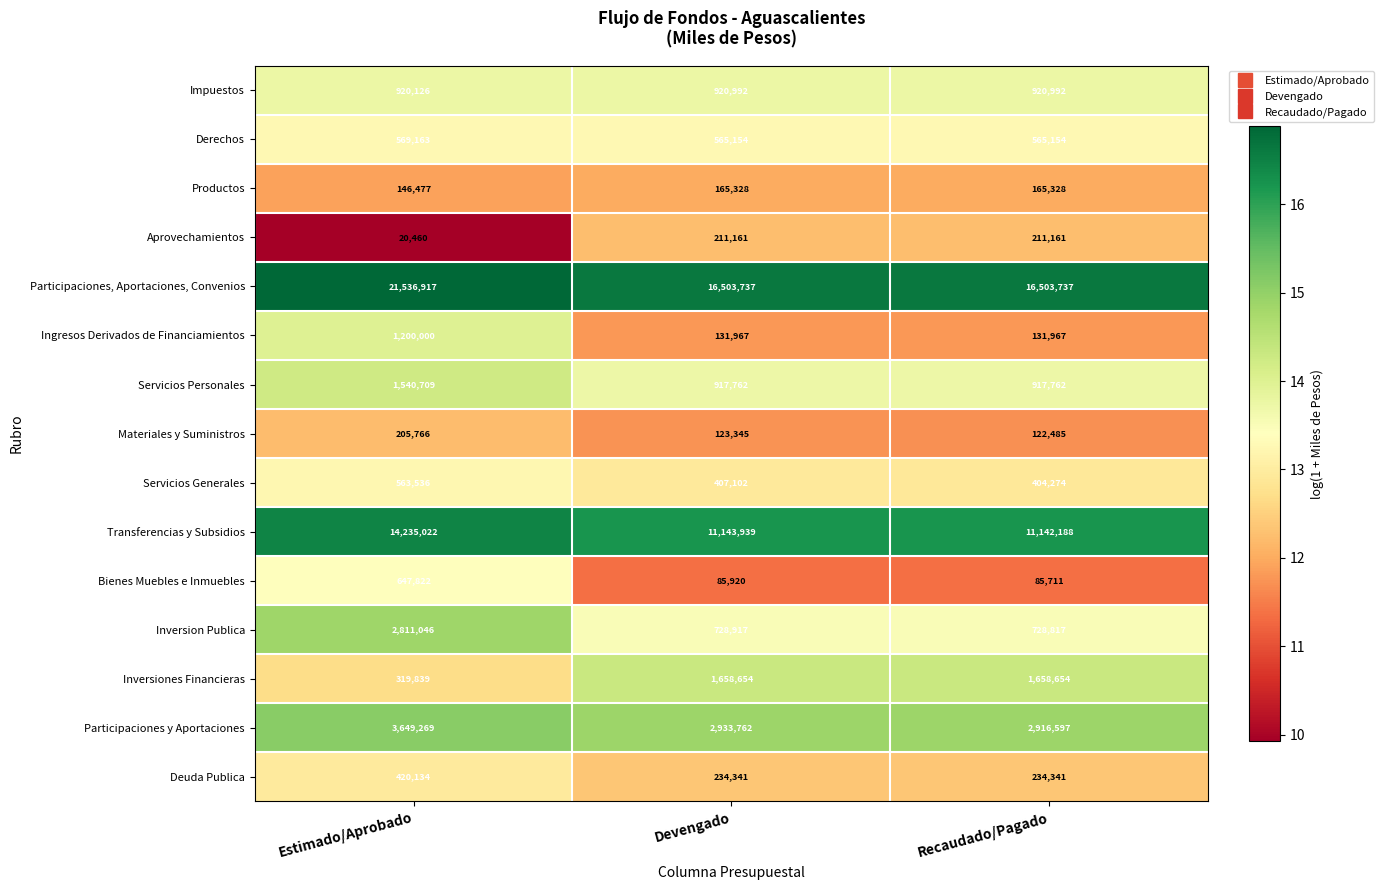

Rank the series by their maximum value, from highest to lowest.

Participaciones, Aportaciones, Convenios, Transferencias y Subsidios, Participaciones y Aportaciones, Inversion Publica, Inversiones Financieras, Servicios Personales, Ingresos Derivados de Financiamientos, Impuestos, Bienes Muebles e Inmuebles, Derechos, Servicios Generales, Deuda Publica, Aprovechamientos, Materiales y Suministros, Productos